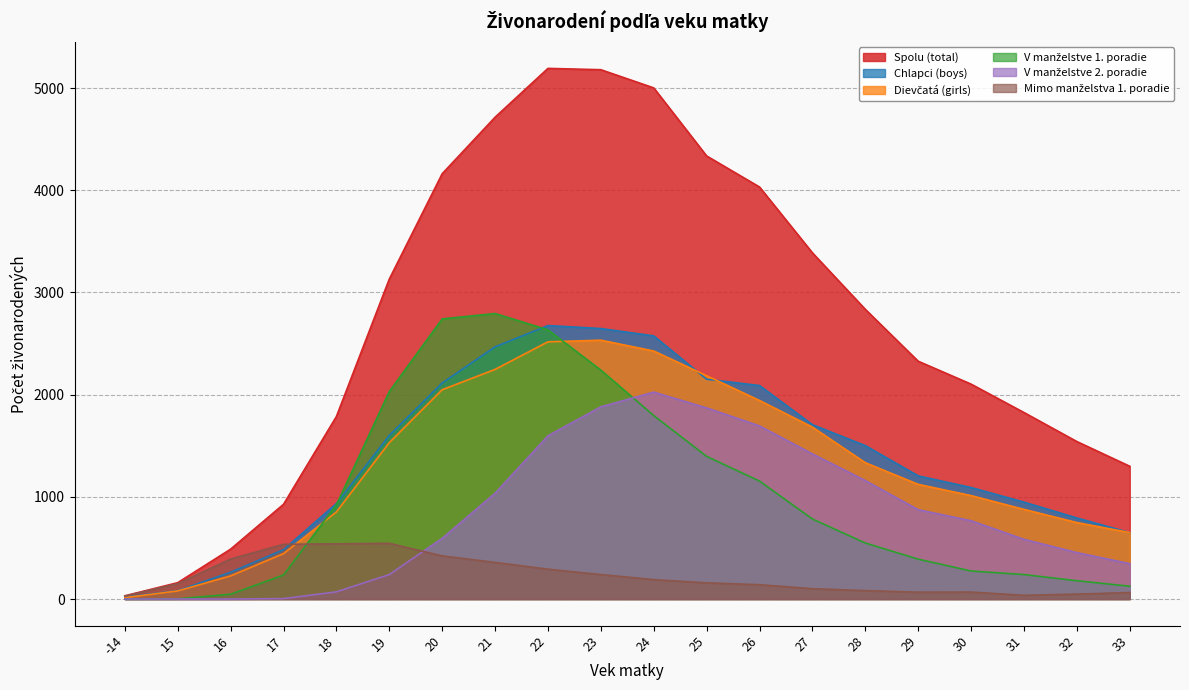

Reading left to right, list all the values displayed in this chart.

Spolu (total): 31	160	488	927	1786	3131	4162	4715	5193	5180	5002	4336	4032	3388	2835	2327	2103	1825	1541	1299
Chlapci (boys): 18	81	262	483	934	1601	2114	2468	2676	2647	2575	2151	2089	1706	1501	1205	1091	948	793	649
Dievčatá (girls): 13	79	226	444	852	1530	2048	2247	2517	2533	2427	2185	1943	1682	1334	1122	1012	877	748	650
V manželstve 1. poradie: 0	1	47	235	922	2030	2741	2794	2634	2240	1795	1396	1154	783	548	390	274	239	179	125
V manželstve 2. poradie: 0	0	0	4	70	239	594	1035	1597	1881	2025	1870	1694	1420	1159	874	766	584	454	346
Mimo manželstva 1. poradie: 29	150	391	535	540	545	422	358	292	239	190	158	140	101	82	67	68	36	48	63